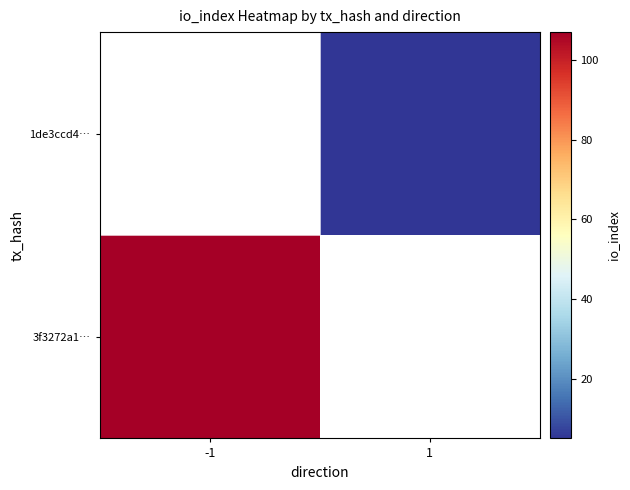

Is the value of 3f3272a1… at -1 greater than the value of 1de3ccd4… at -1?

No